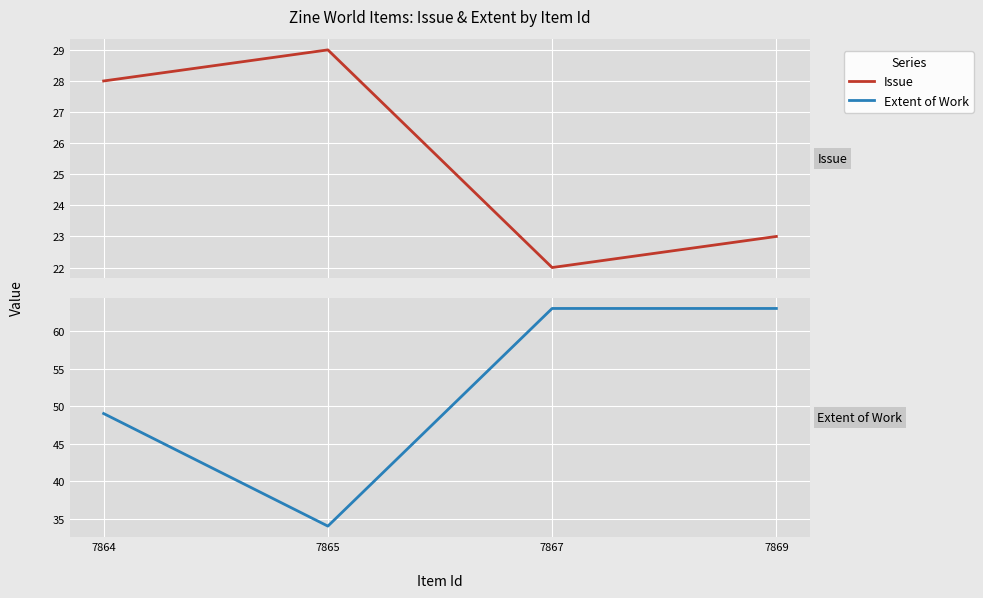

How many lines are shown in the chart?

2